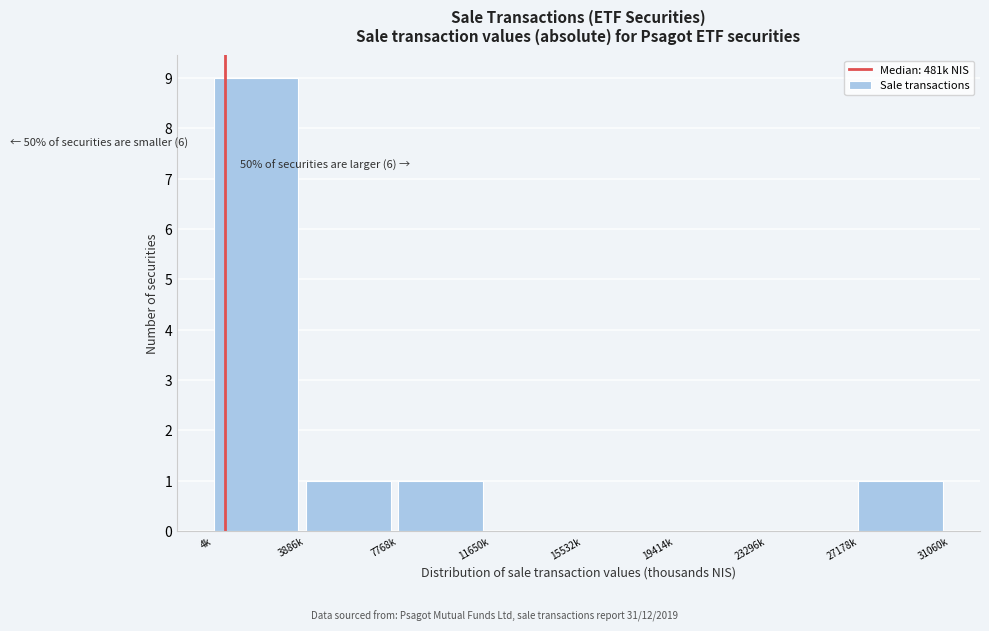

Reading left to right, what are all the values shown in this chart?

4k=9	3886k=1	7768k=1	11650k=0	15532k=0	19414k=0	23296k=0	27178k=1